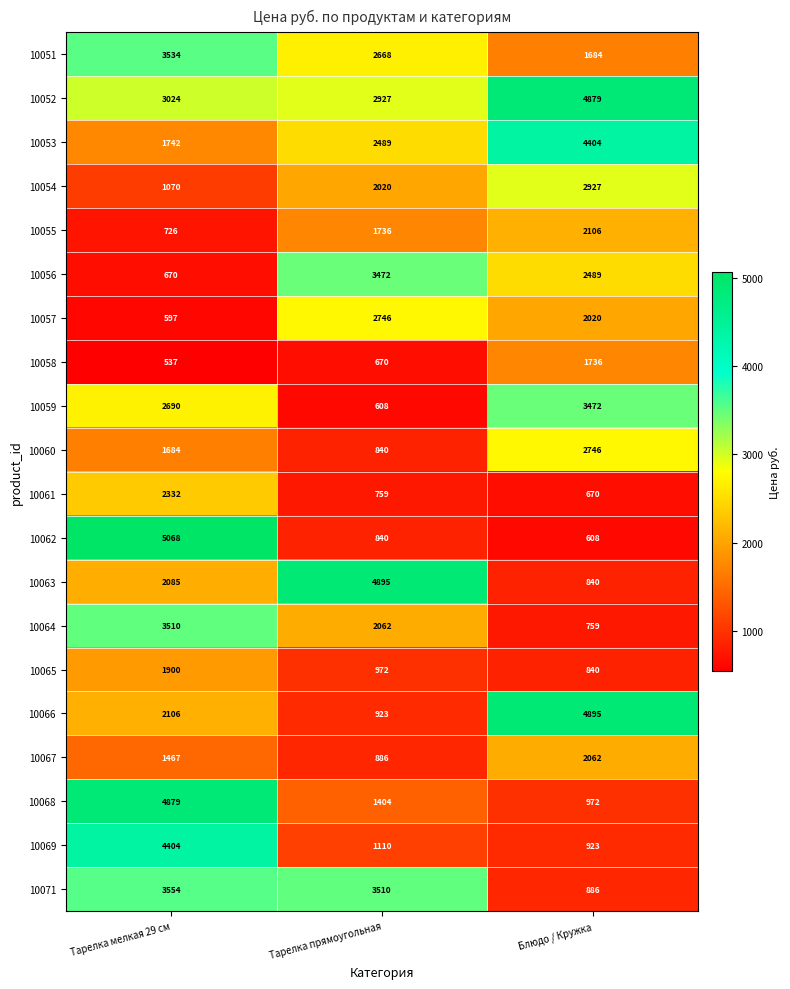

What is the greatest value displayed?

5068